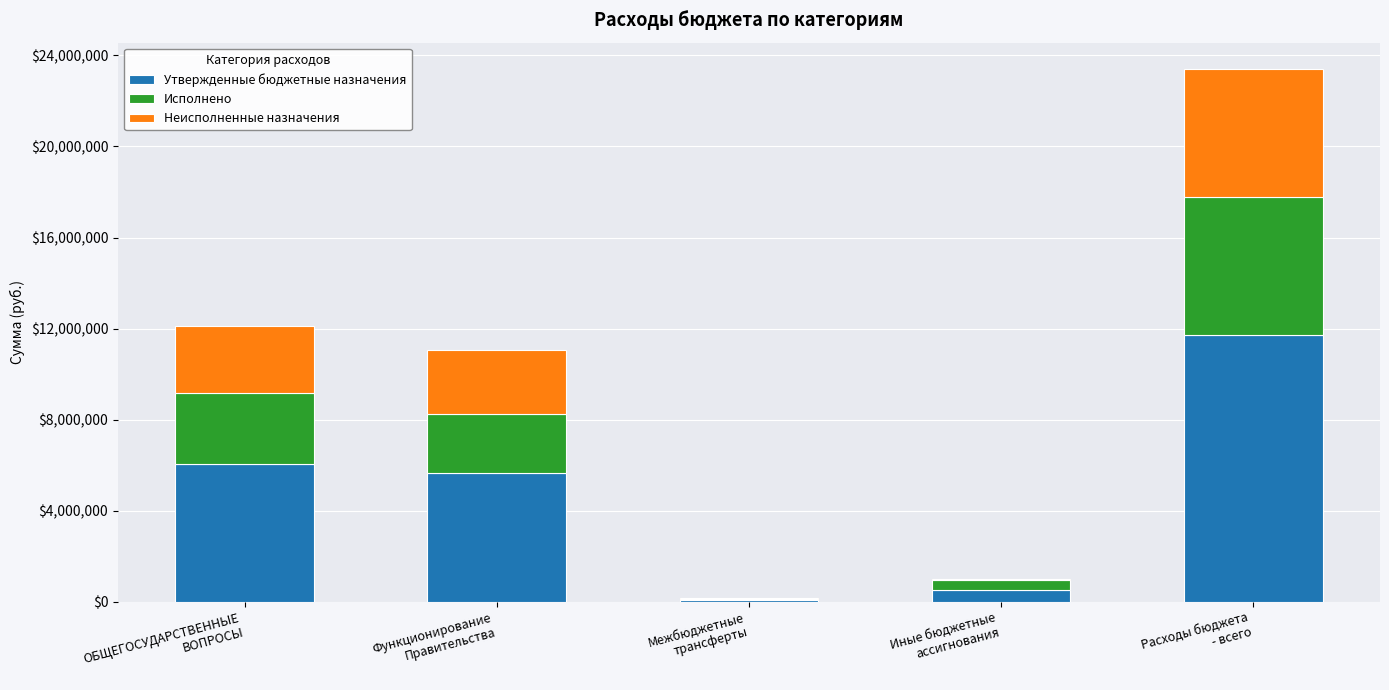

What is the sum of all Утвержденные бюджетные назначения values?

23976900.0